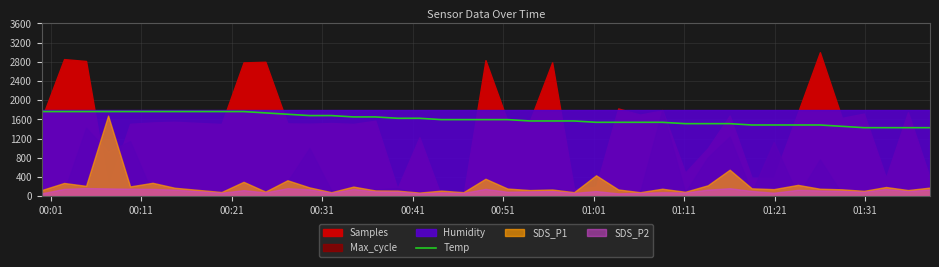

Read the value at 01:21, to the nearest 10.

1760